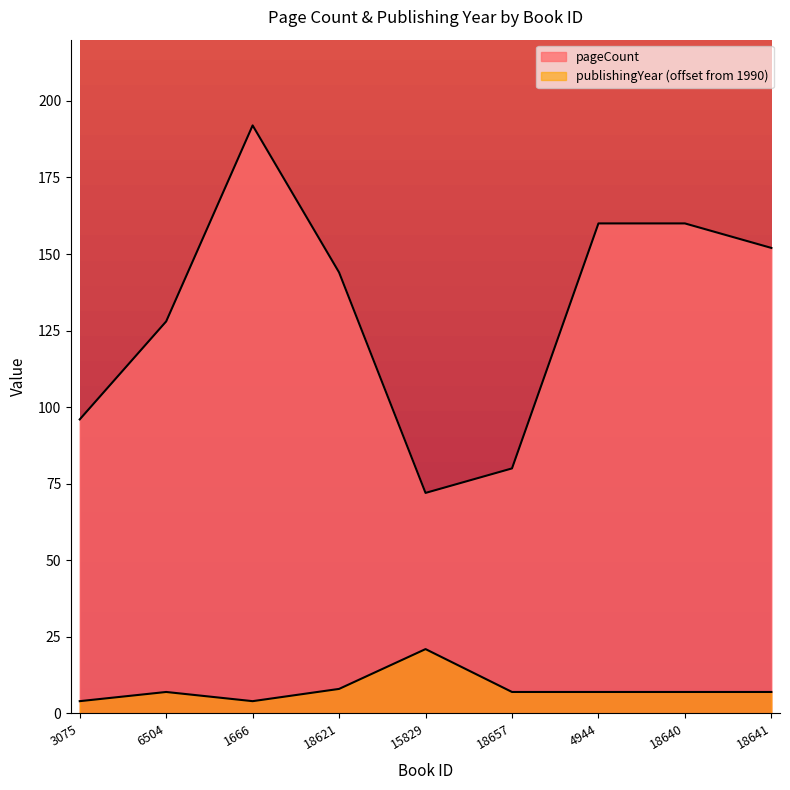

Reading left to right, transcribe all the data shown in this chart.

pageCount: 3075=96	6504=128	1666=192	18621=144	15829=72	18657=80	4944=160	18640=160	18641=152
publishingYear: 3075=4	6504=7	1666=4	18621=8	15829=21	18657=7	4944=7	18640=7	18641=7